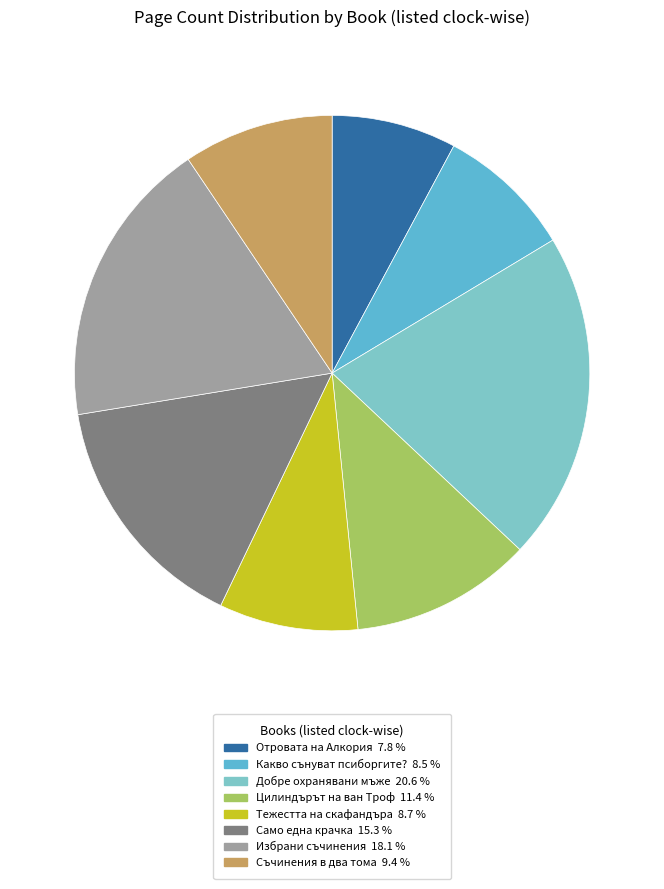

Is there a majority slice in this chart?

No